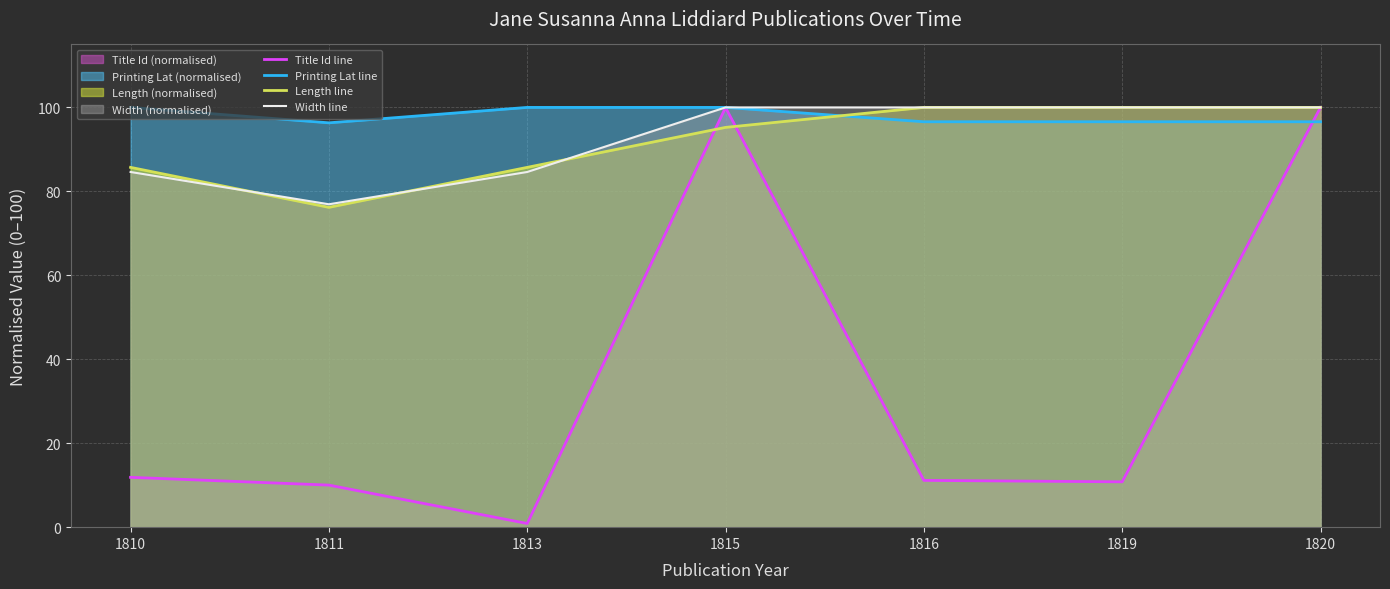

Count the number of categories in the chart.

7